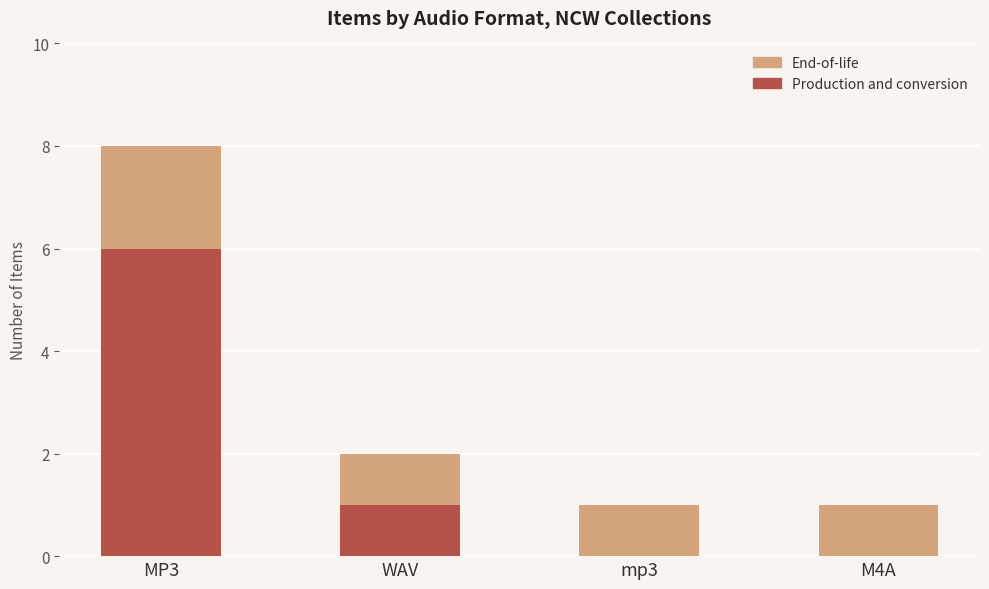

The value of Production and conversion at M4A is -3. True or false?

False